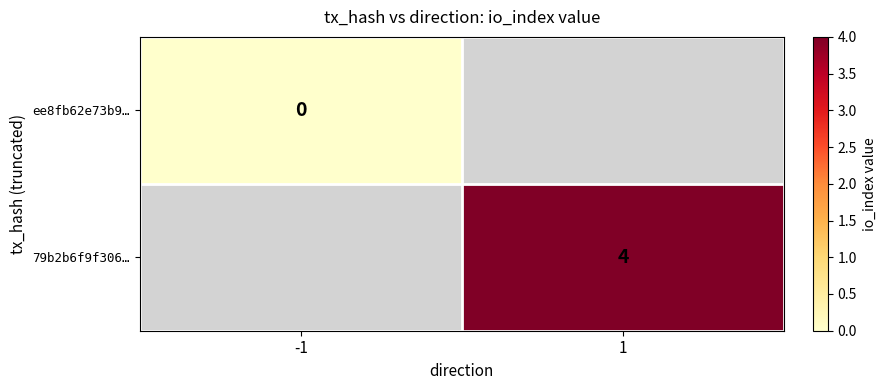

True or false: 79b2b6f9f306… has a value of 2 at 1.

False